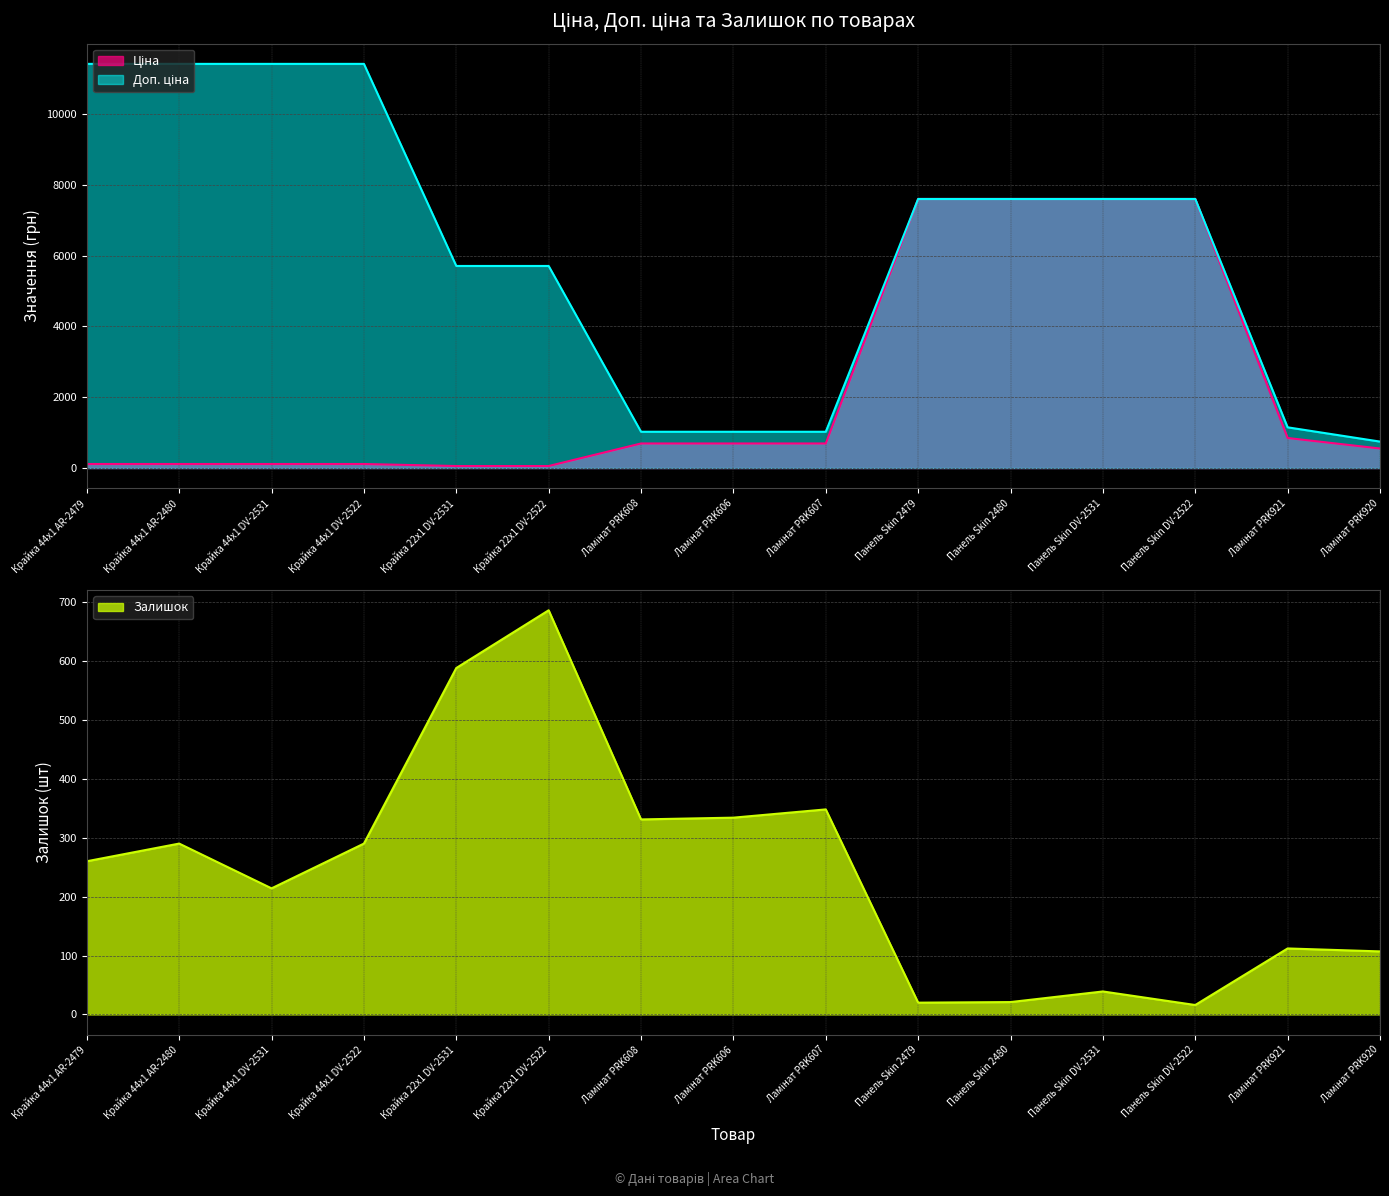

Is it true that Доп. ціна equals 1084.4 at Ламінат PRK920?

False